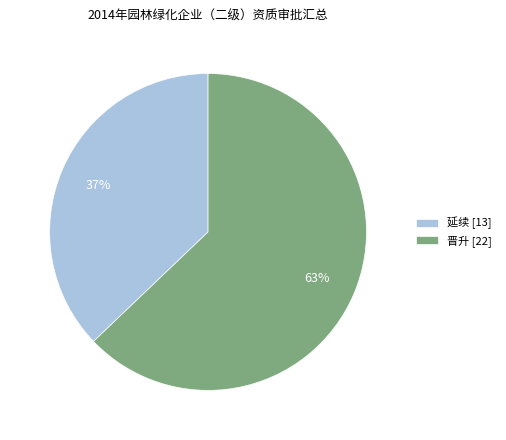

To the nearest percent, what is the combined percentage of 延续 and 晋升?

100%